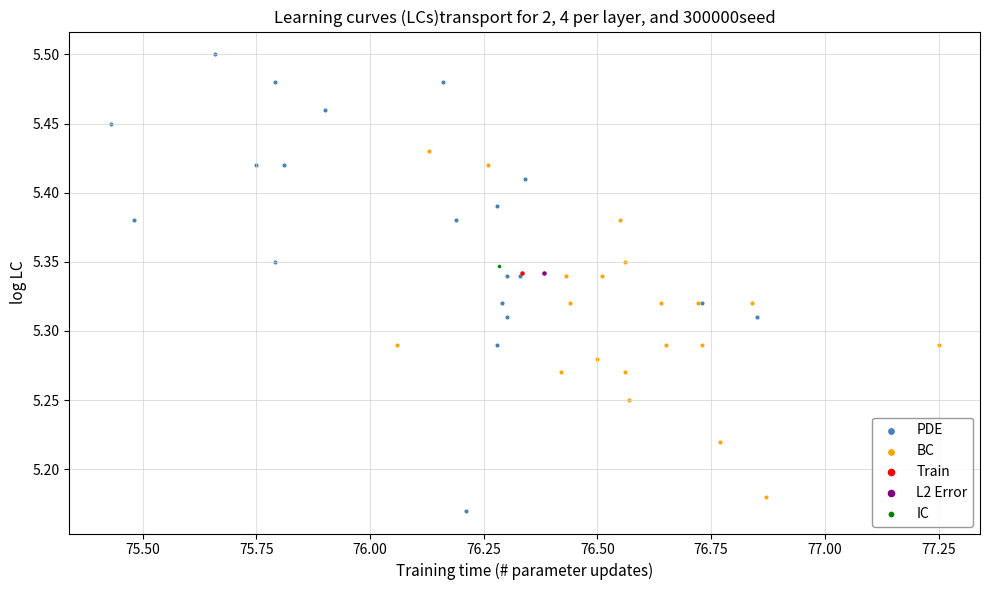

Which series reaches the maximum Y coordinate?

PDE